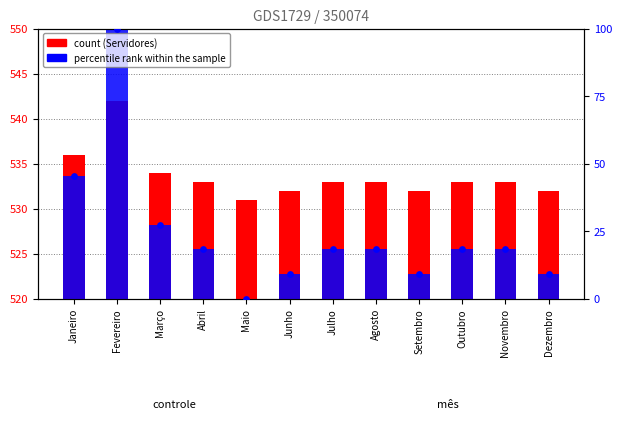

Is the value of percentile rank within the sample at Fevereiro greater than the value of Servidores (count) at Outubro?

No